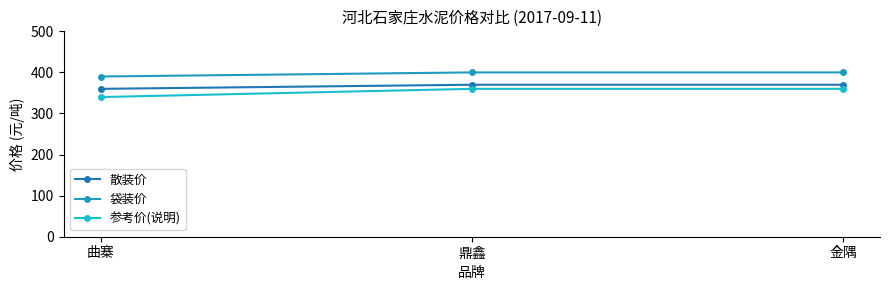

What is the average value of the 参考价(说明) series?

353